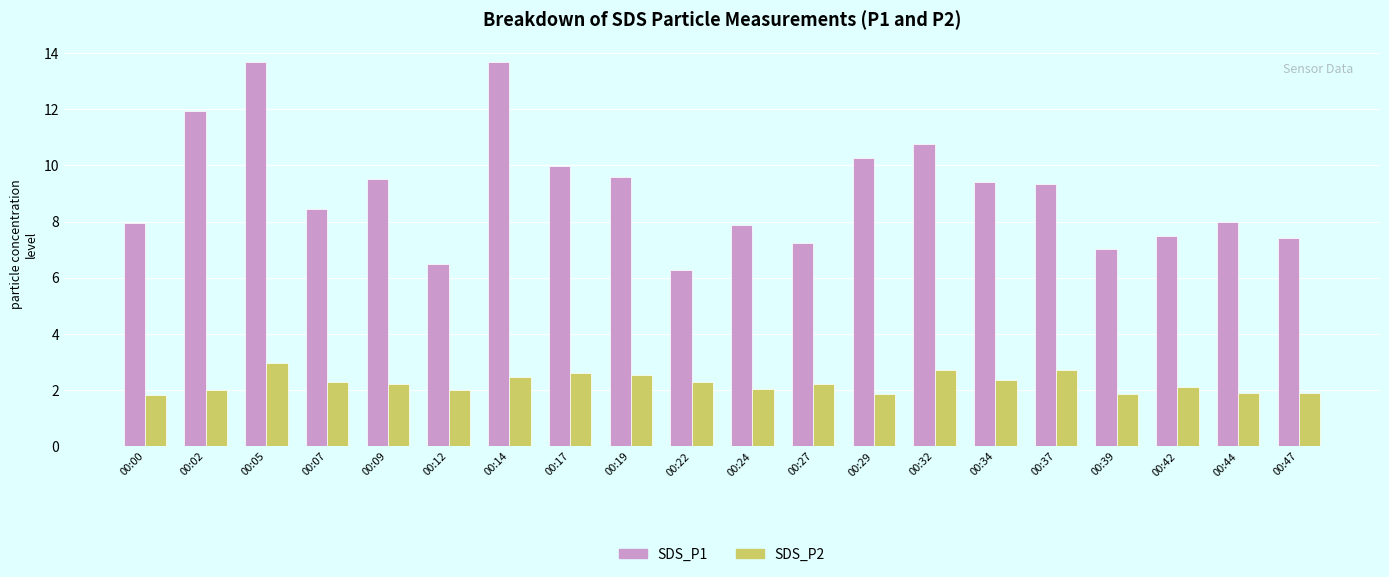

At which label does SDS_P1 first exceed 9?

00:02